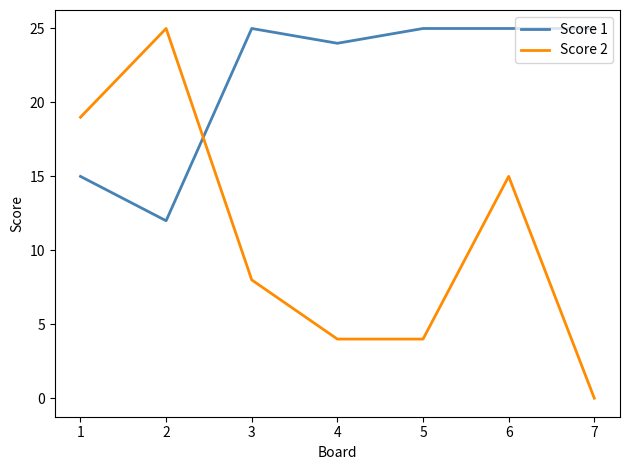

What is the total value across all series at 3?

33